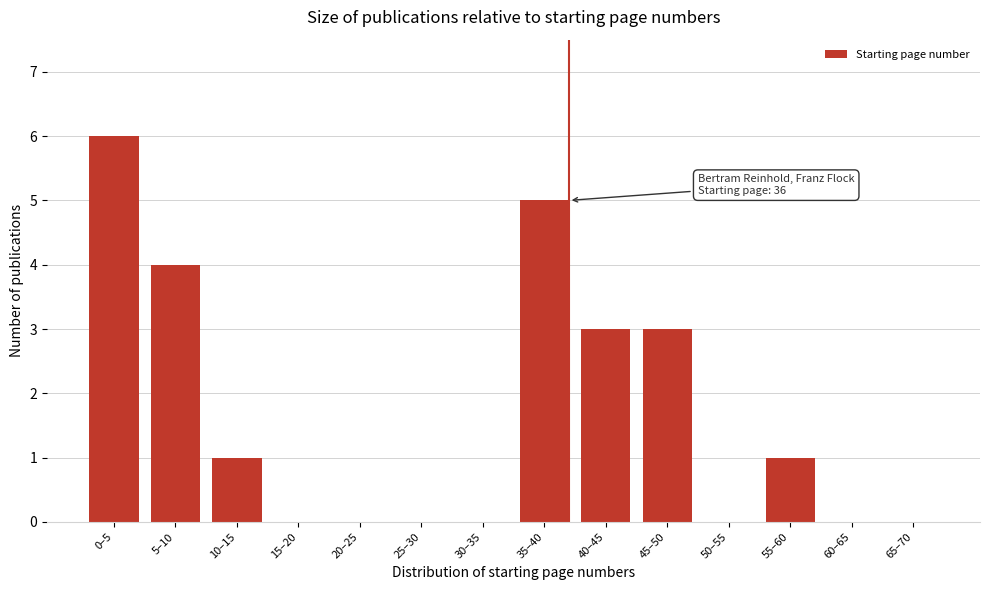

Reading left to right, extract all data points from this chart.

0–5=6	5–10=4	10–15=1	15–20=0	20–25=0	25–30=0	30–35=0	35–40=5	40–45=3	45–50=3	50–55=0	55–60=1	60–65=0	65–70=0